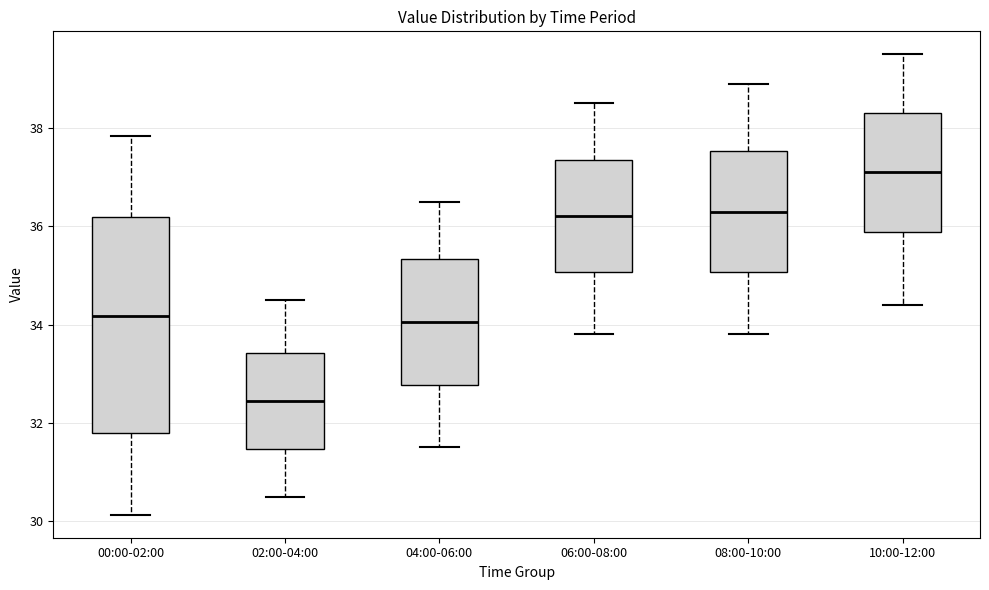

Which box has the lowest median line?

02:00-04:00